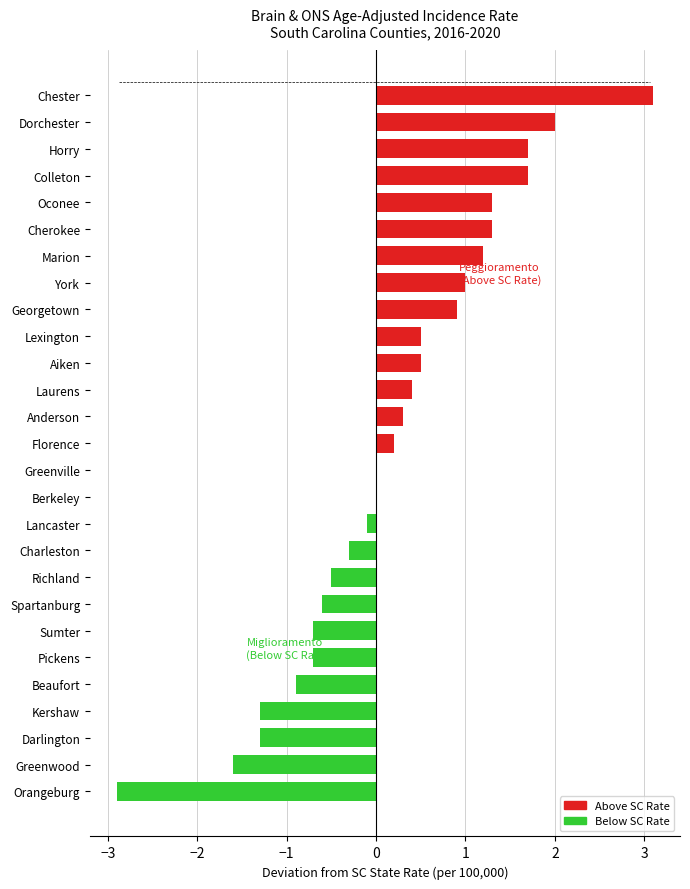

What is the ratio of the value at Georgetown to the value at Marion?

0.8